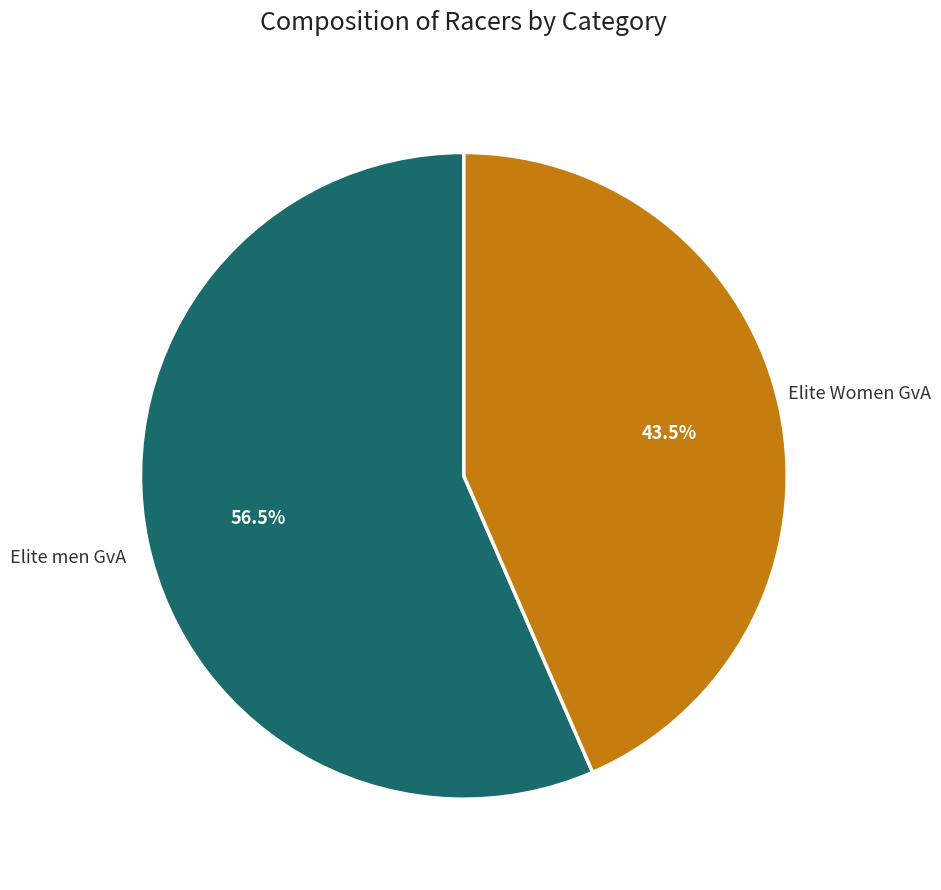

Is there a majority slice in this chart?

Yes